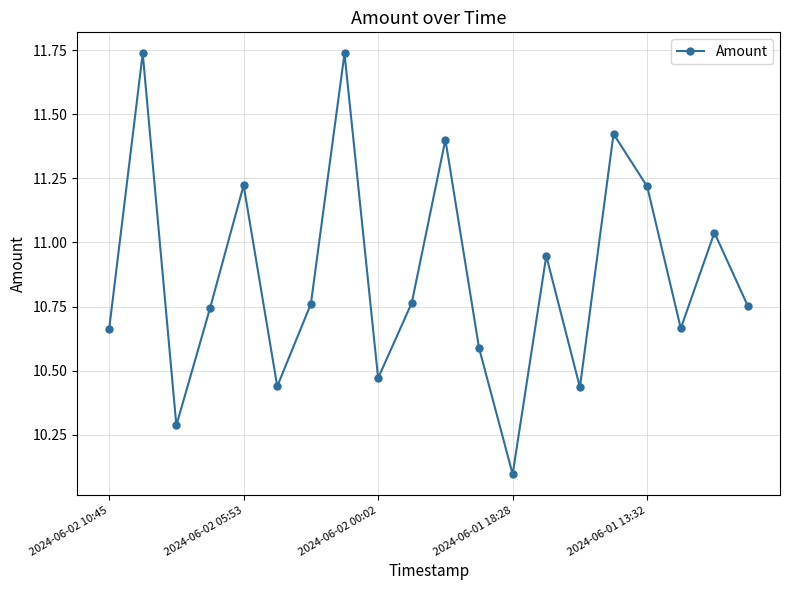

How many points are lower than both their immediate neighbors (excluding endpoints)?

6